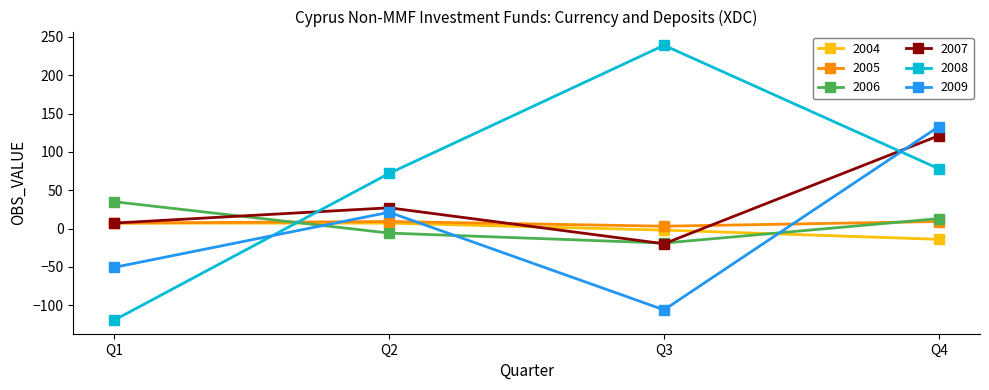

In 2006, how many points are lower than both neighbors (excluding endpoints)?

1